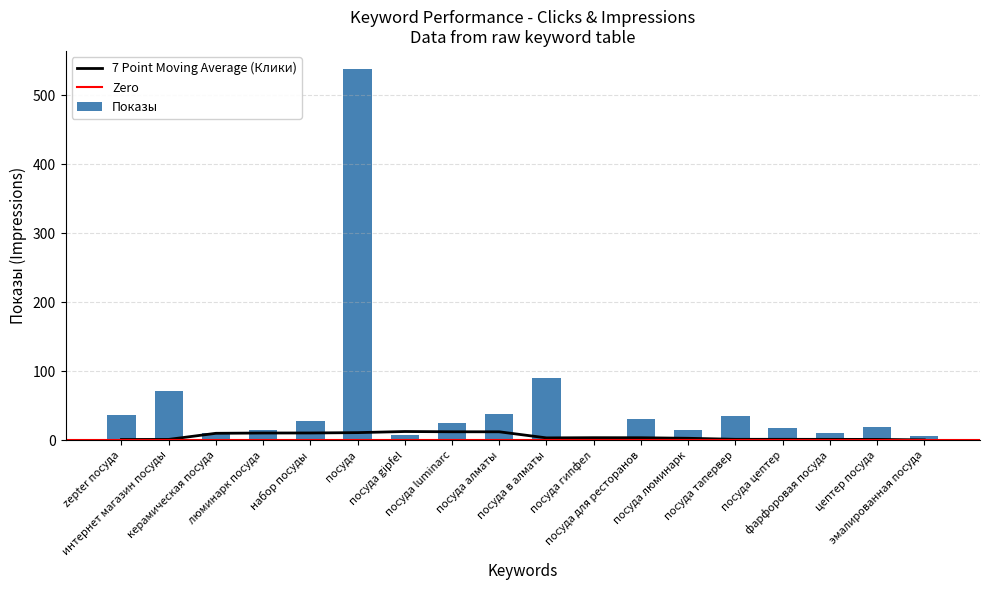

Which label corresponds to the smallest value in the chart?

посуда гипфел